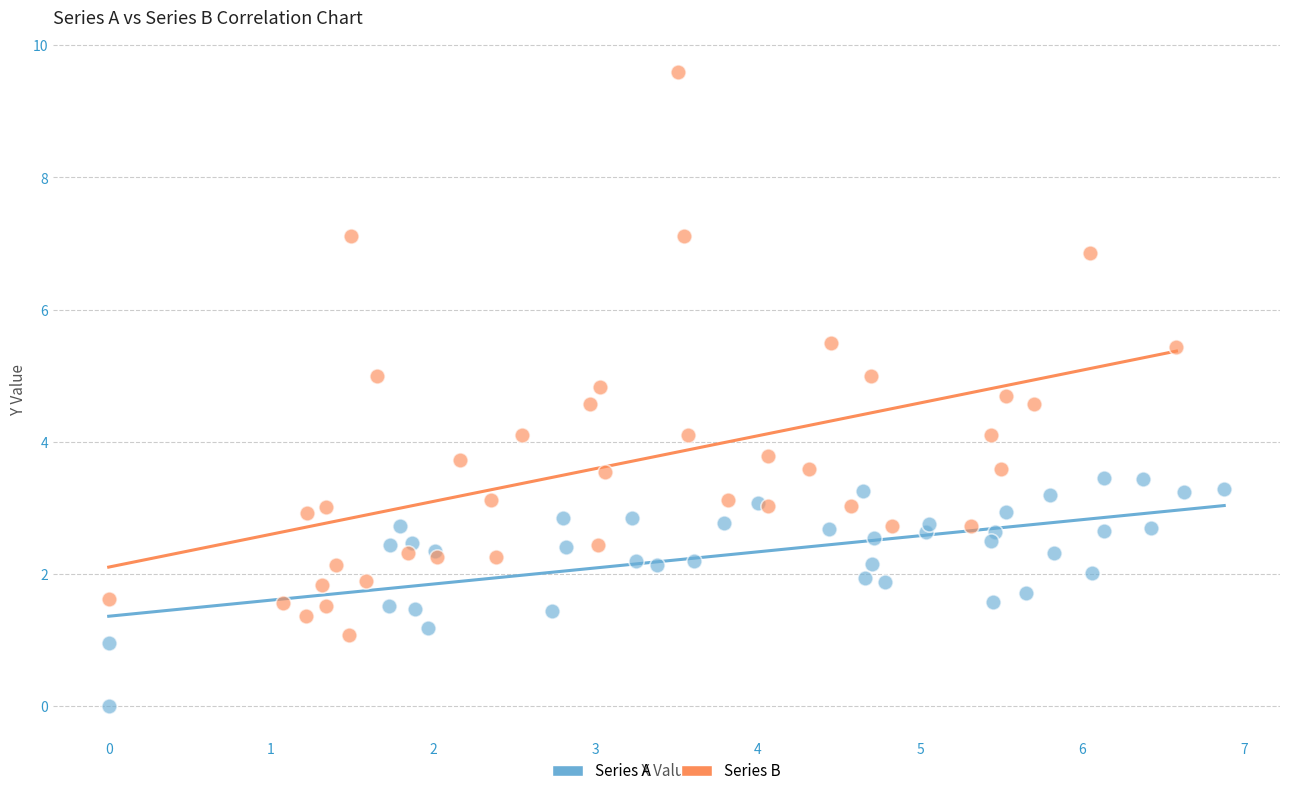

Which series reaches the maximum Y coordinate?

Series B